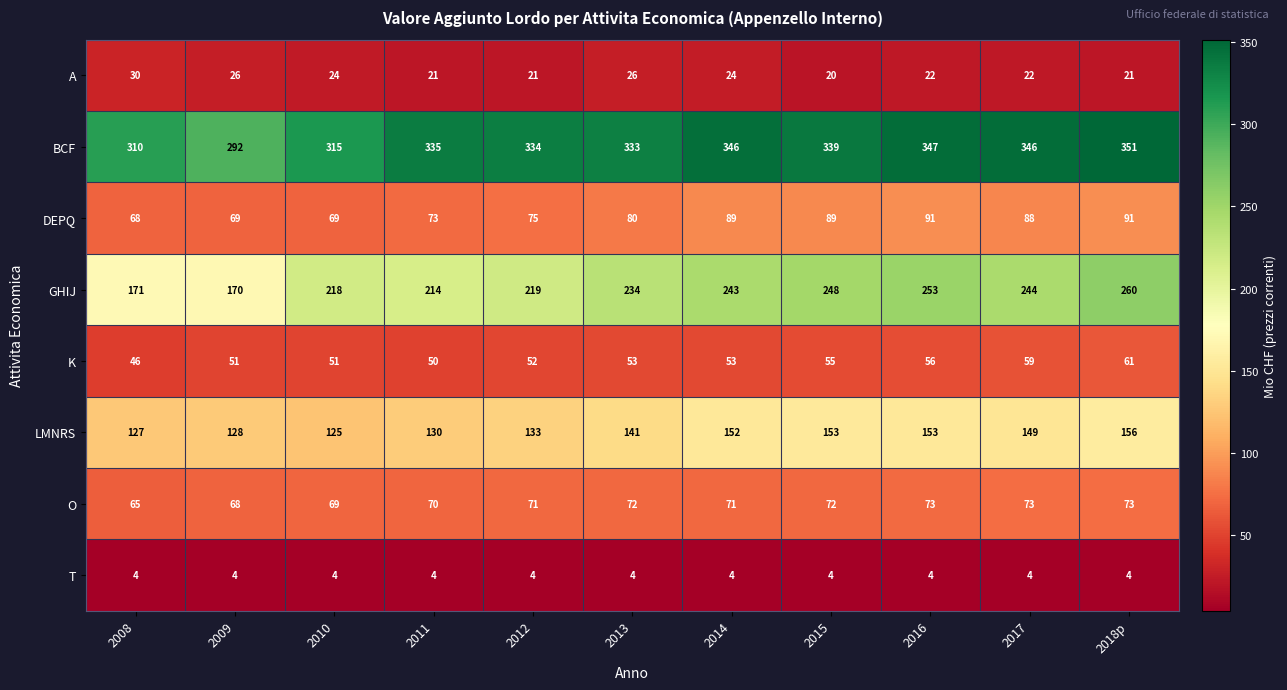

What is the spread (max minus min) of values at 2008?

306